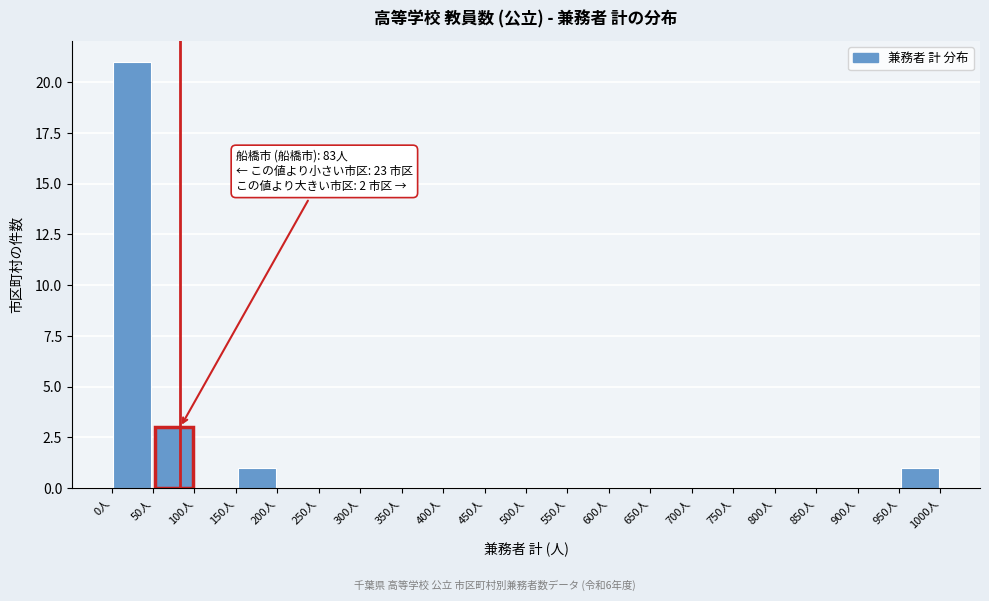

Over which range of the x-axis is the bar tallest?

0 to 50